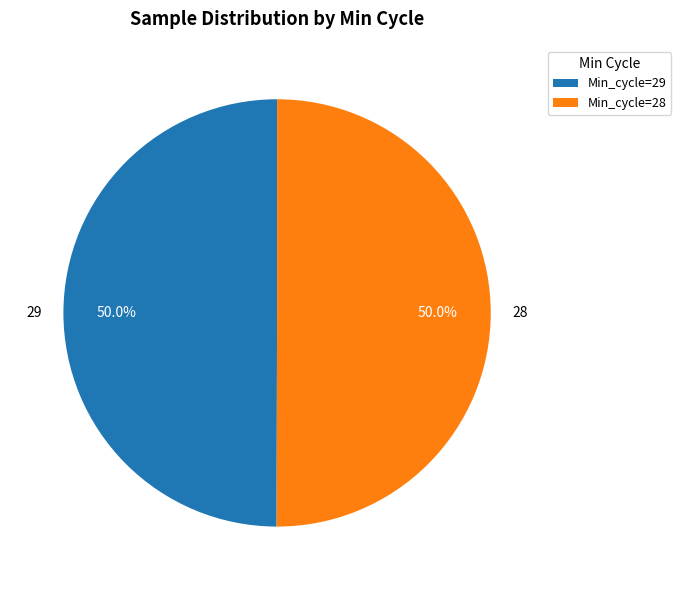

Count the number of slices in the pie.

2